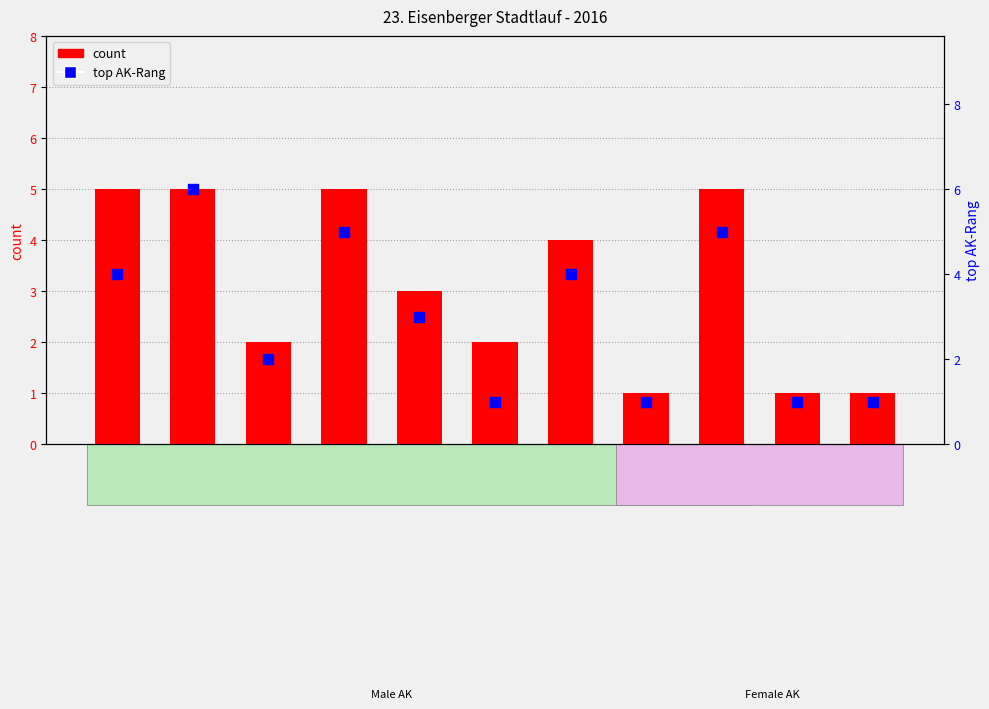

Which series contains the highest Y value?

top AK-Rang